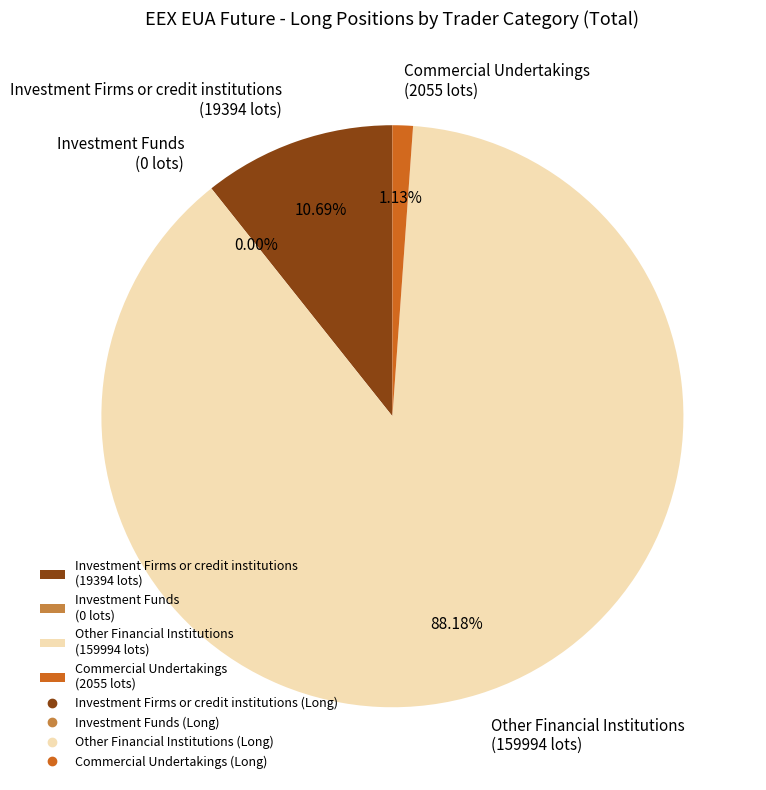

Is it true that Investment Firms or credit institutions (Long) is 22% of the pie?

False